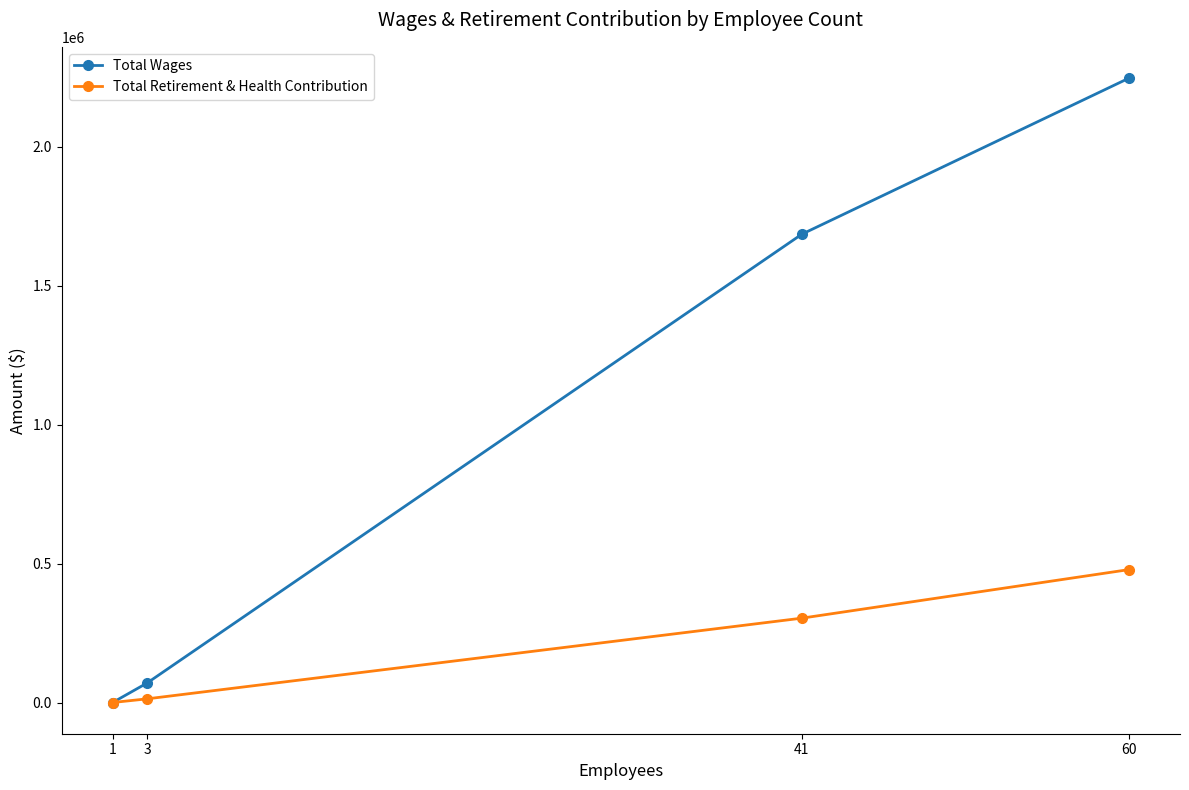

At 60, list the series in order from largest to smallest.

Total Wages, Total Retirement & Health Contribution